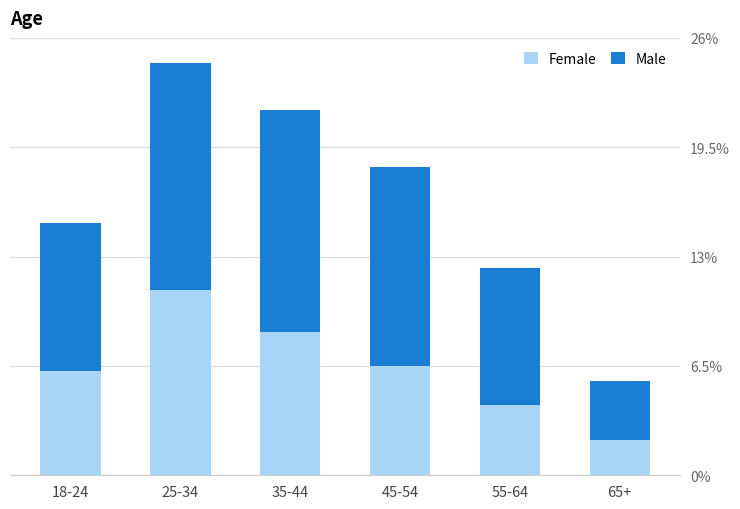

What is the maximum value for Female?

11.0